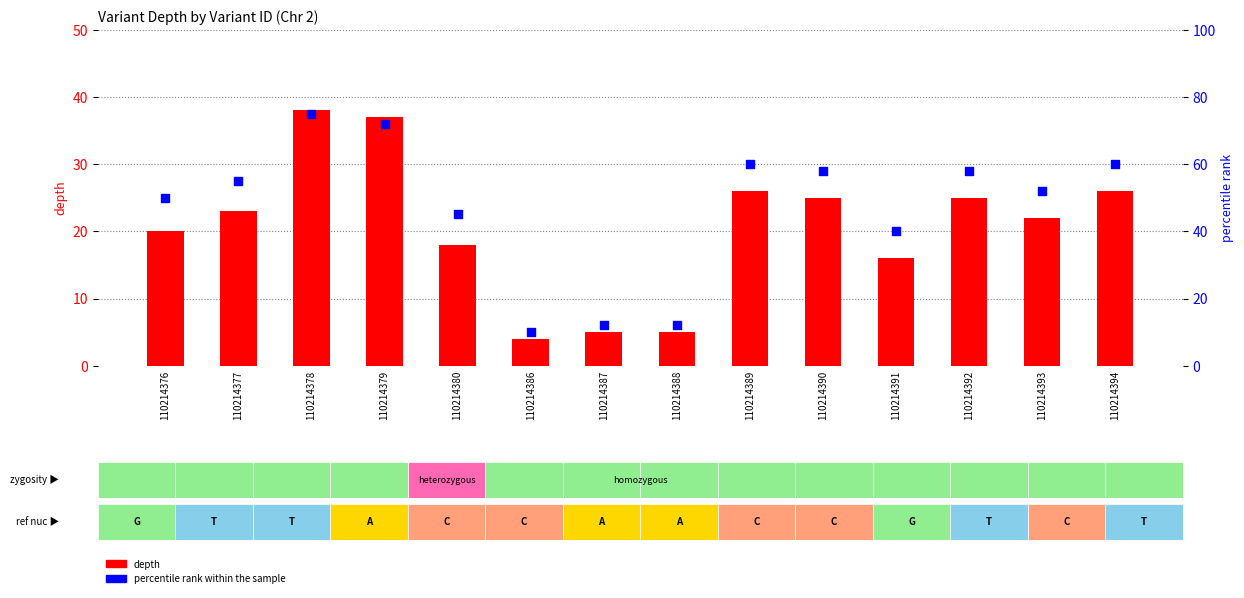

Which series reaches the maximum Y coordinate?

percentile rank within the sample